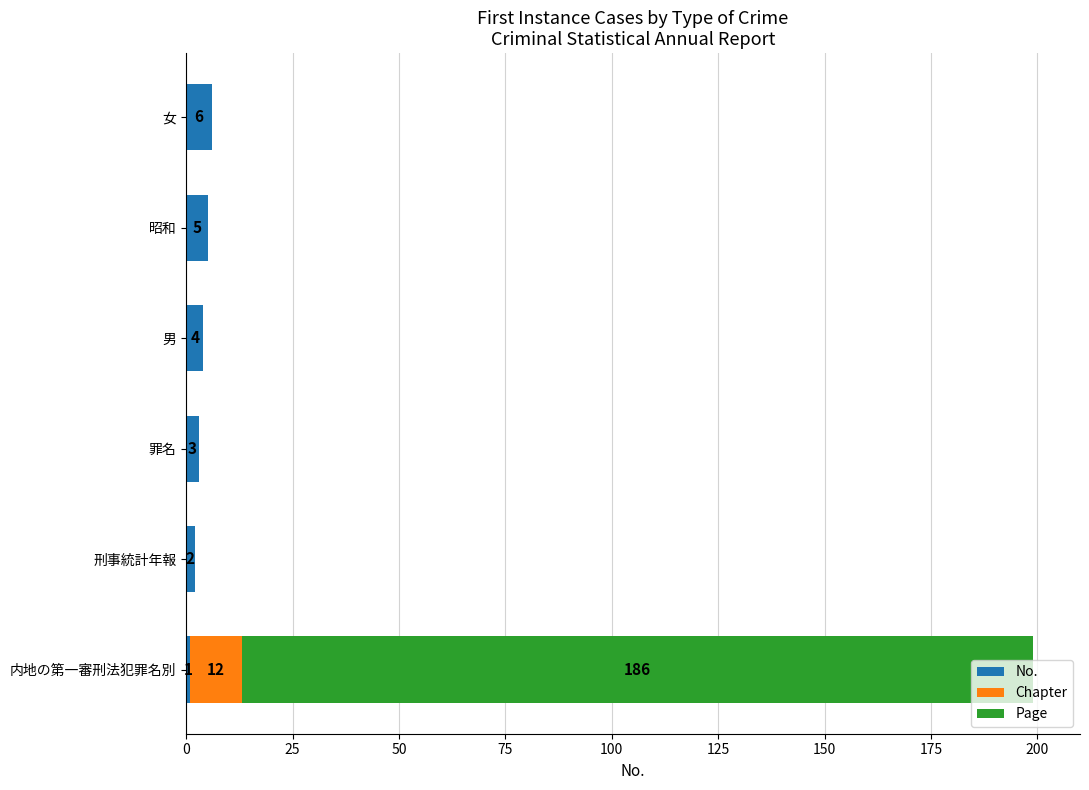

At which category is the sum across all series the highest?

内地の第一審刑法犯罪名別